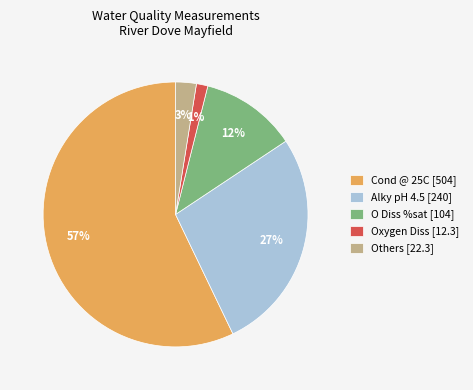

What is the majority slice?

Cond @ 25C [504]